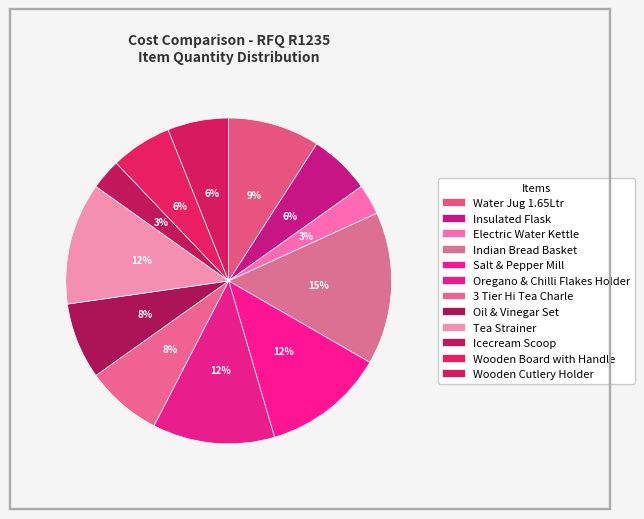

Which slice is the smallest?

Electric Water Kettle